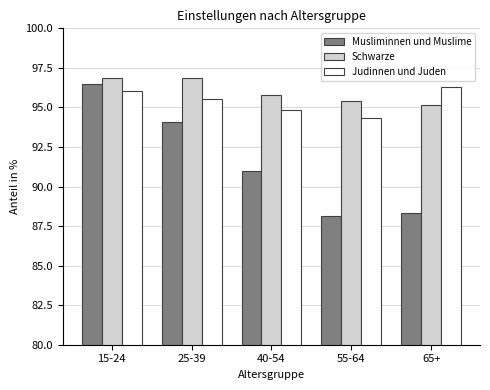

Reading right to left, what are all the values shown in this chart?

Musliminnen und Muslime: 88.3	88.1	91.0	94.1	96.5
Schwarze: 95.2	95.4	95.8	96.8	96.8
Judinnen und Juden: 96.3	94.3	94.9	95.5	96.0